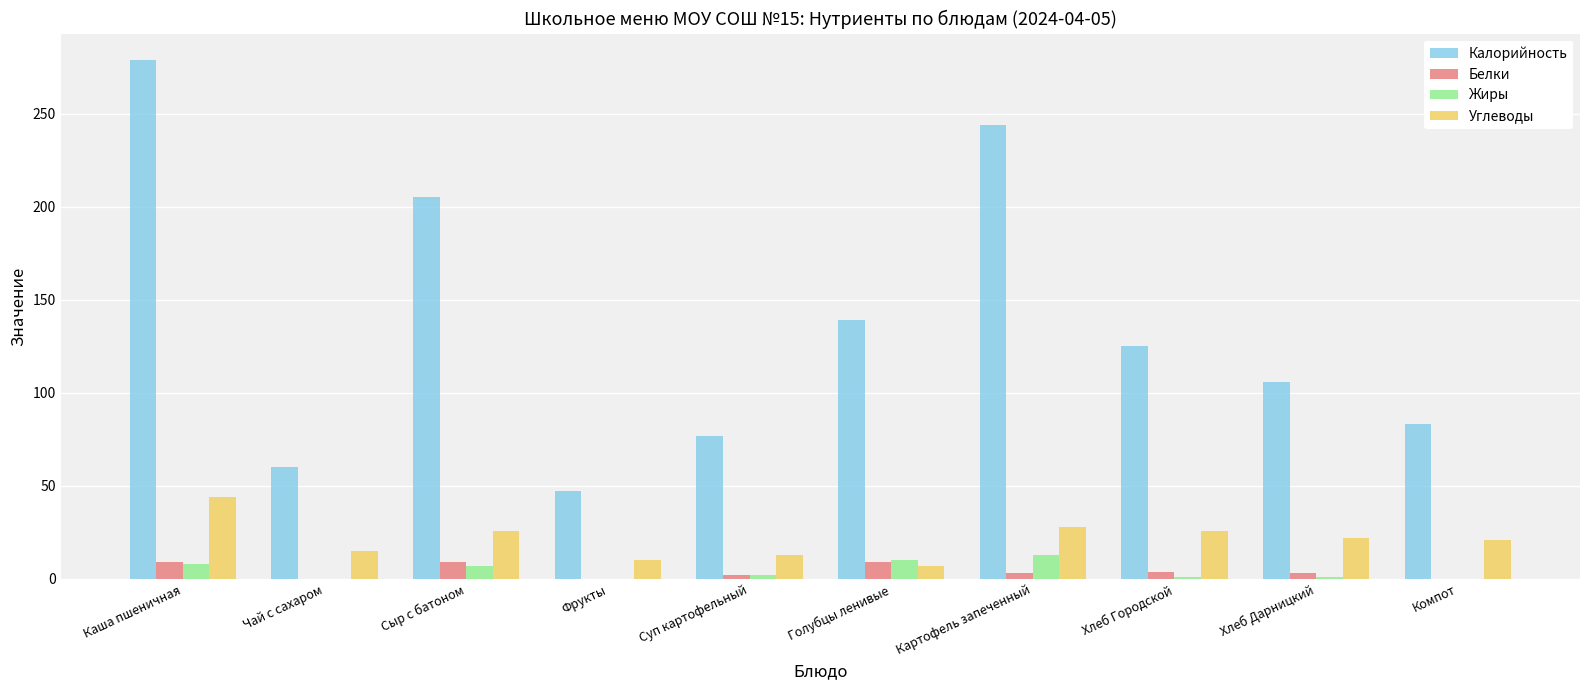

What is the highest value of the Калорийность series?

279